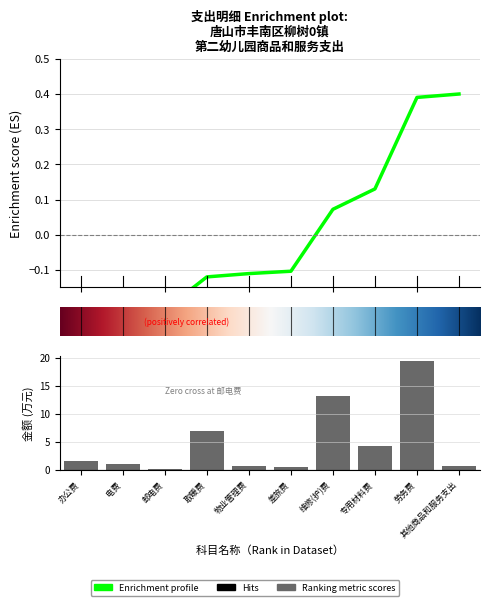

What is the maximum value shown in the chart?

19.4